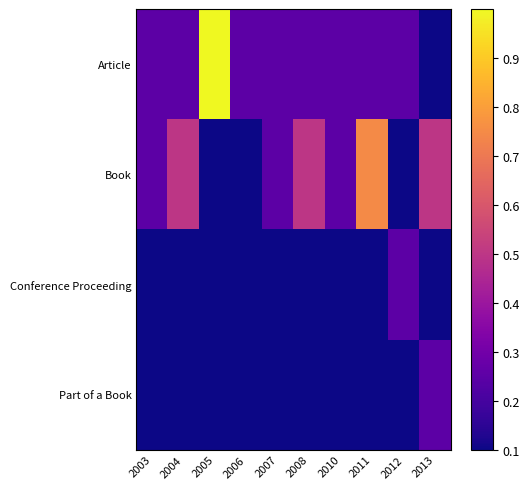

How many series are shown in this chart?

4